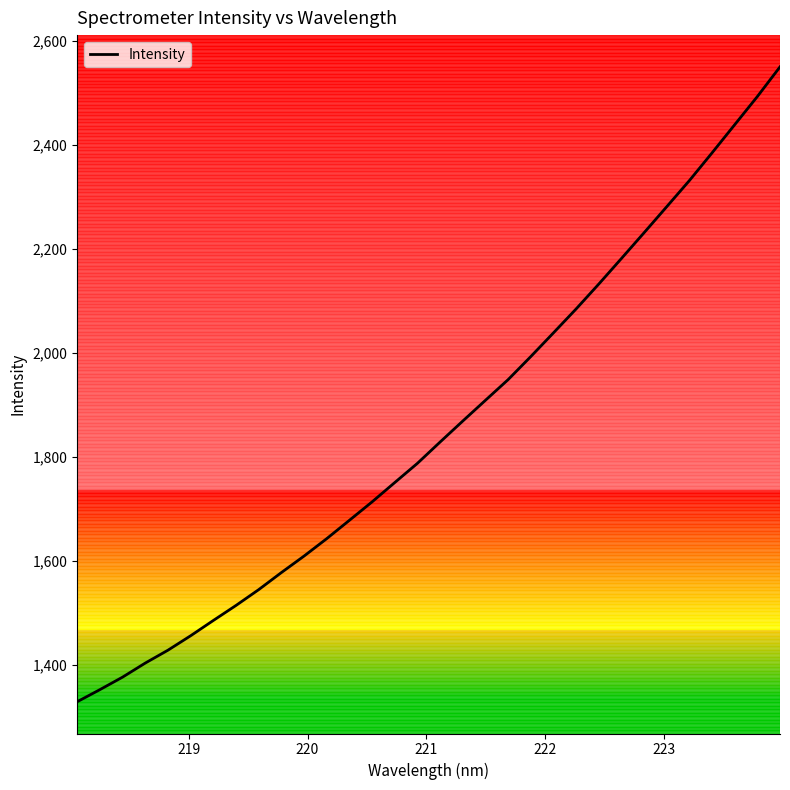

Count the number of categories in the chart.

32